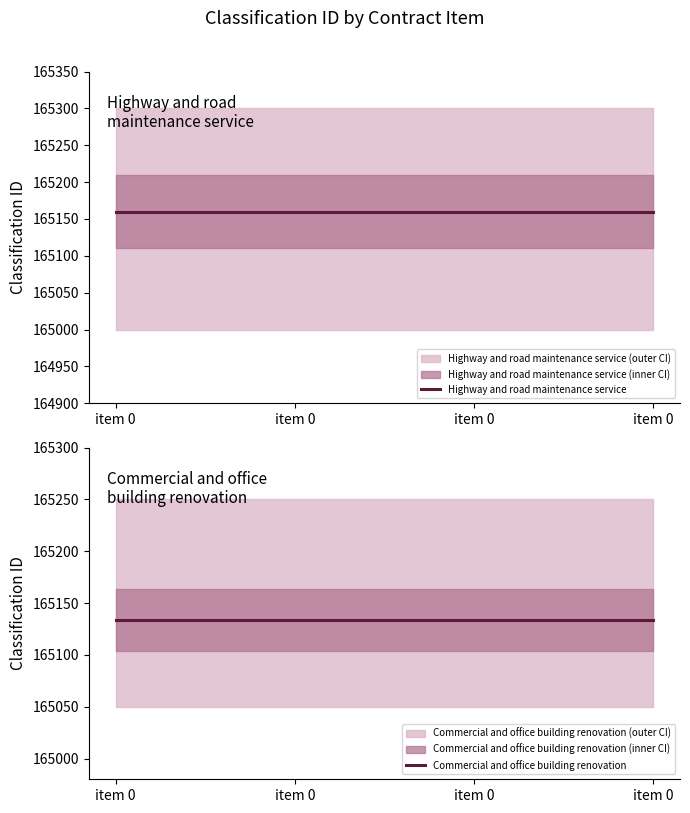

At which label does Highway and road maintenance service reach its minimum?

item 0